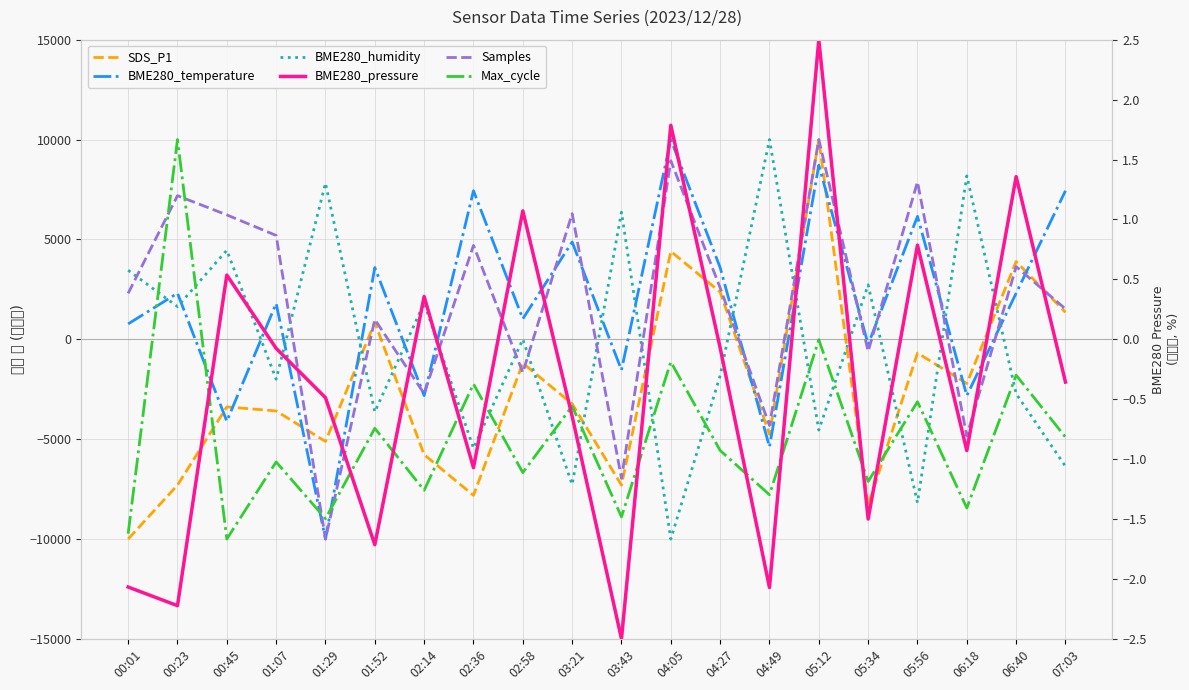

The BME280_temperature series shows 12156.4 at 05:12. True or false?

False